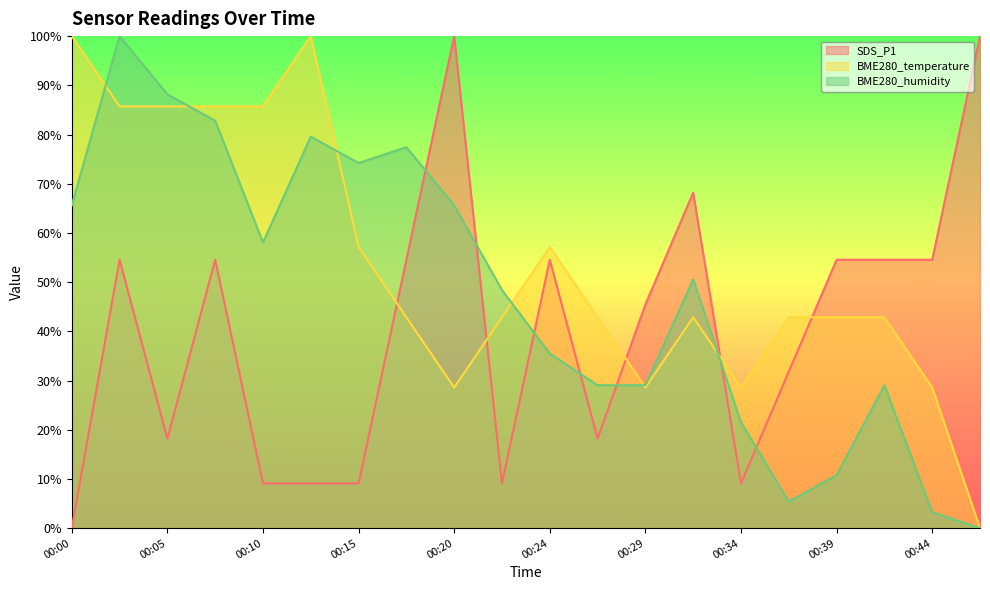

Is the value of BME280_humidity at 00:00 greater than the value of SDS_P1 at 00:37?

Yes